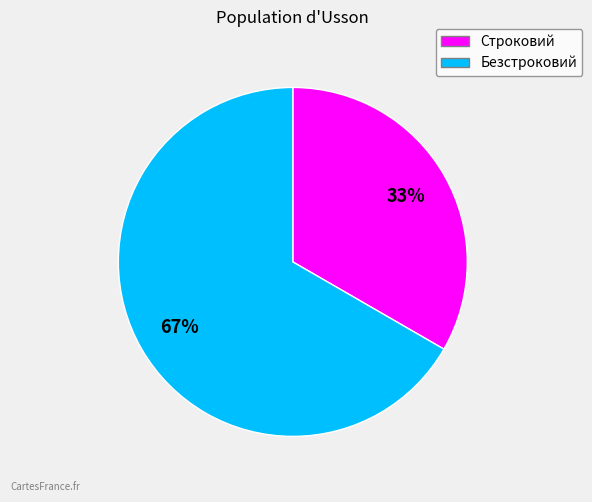

Is Безстроковий the majority of the pie?

Yes